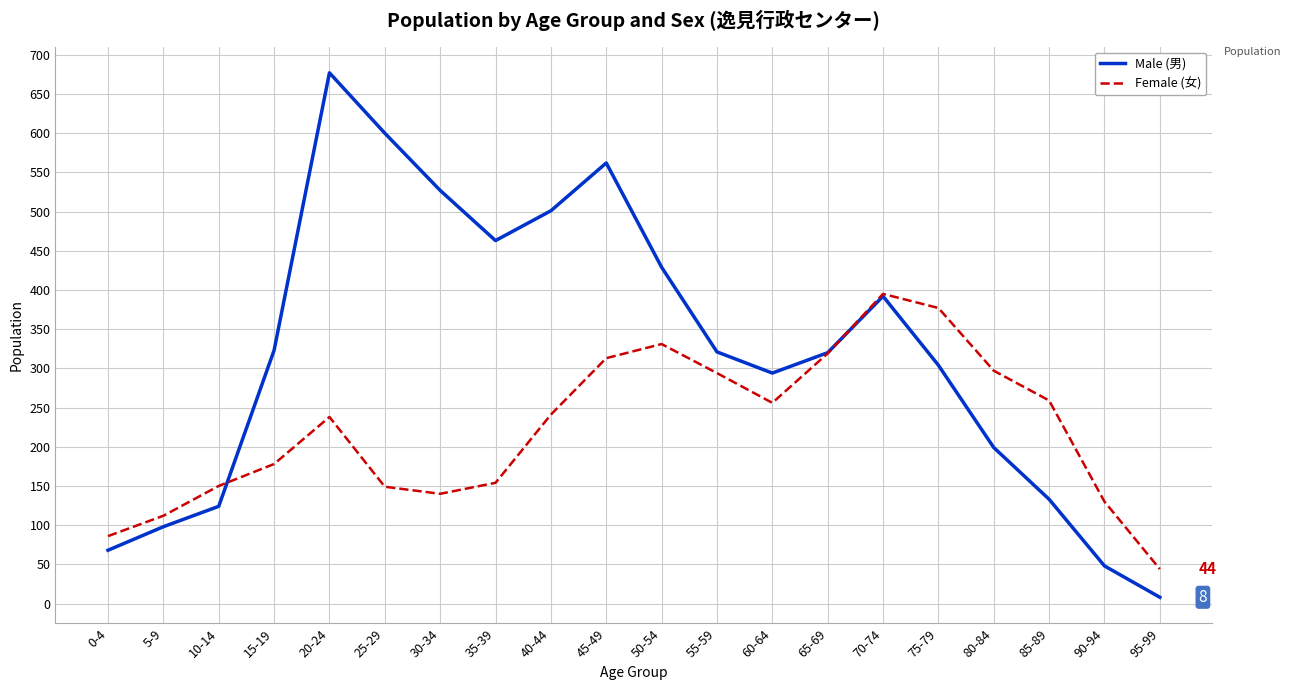

List the series in order of their peak value, lowest first.

Female (女), Male (男)